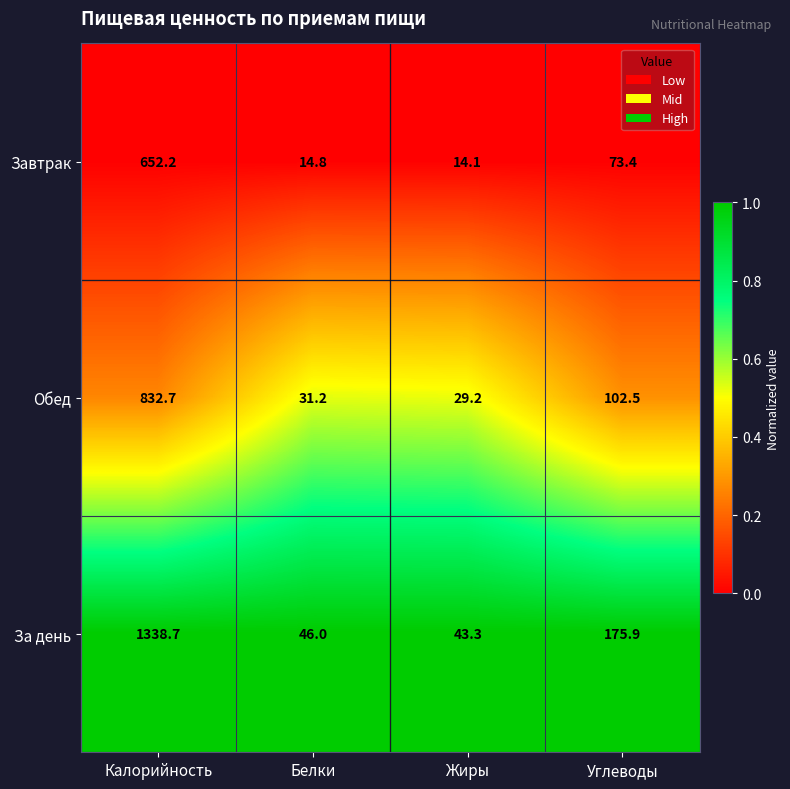

Where does the За день series first go above 175?

Калорийность